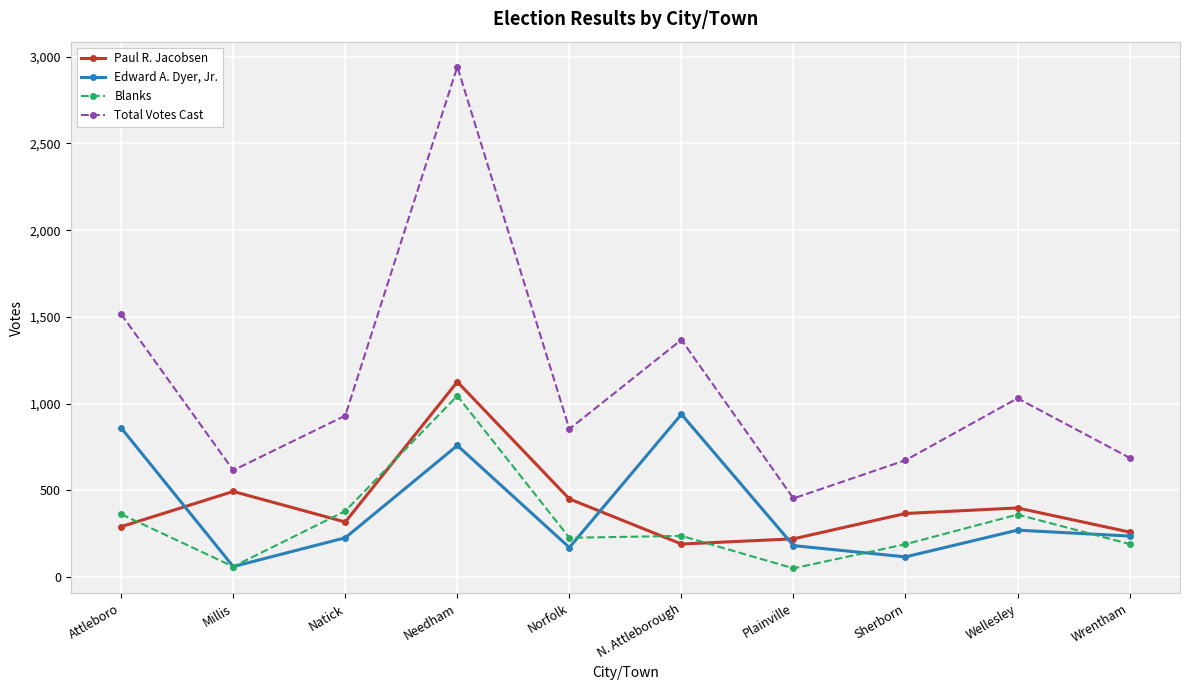

What value does the Total Votes Cast series have at Millis, to the nearest 10?

620